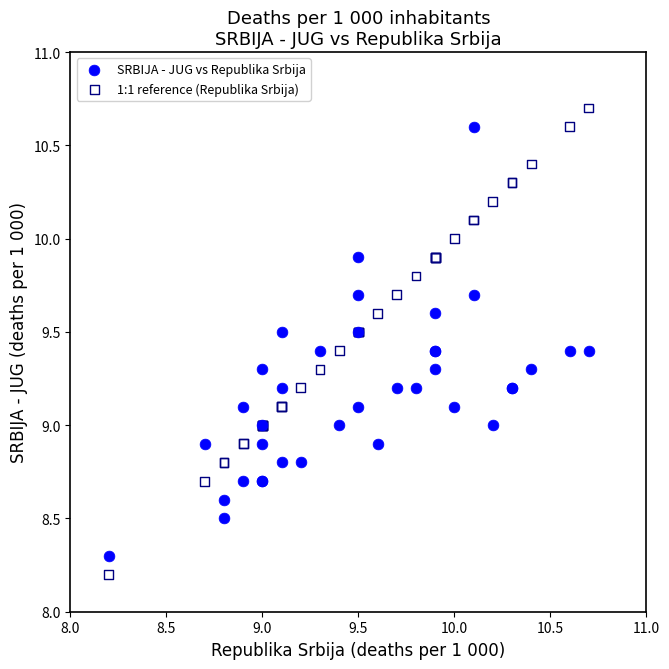

What are all the series names shown in the legend?

SRBIJA - JUG vs Republika Srbija, 1:1 reference (Republika Srbija)